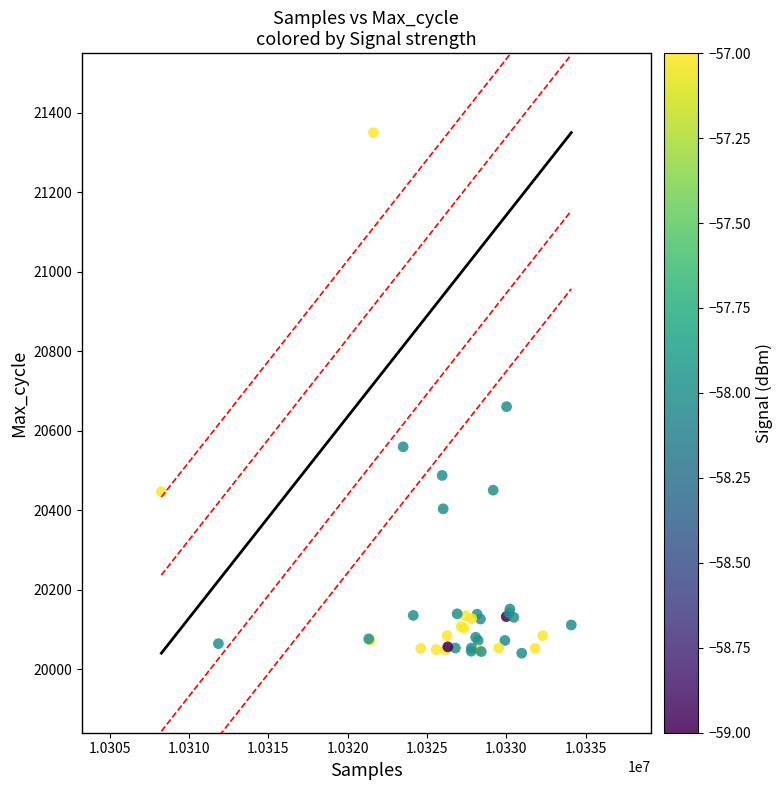

What Y value in the scatter plot is closest to 20695?

20661